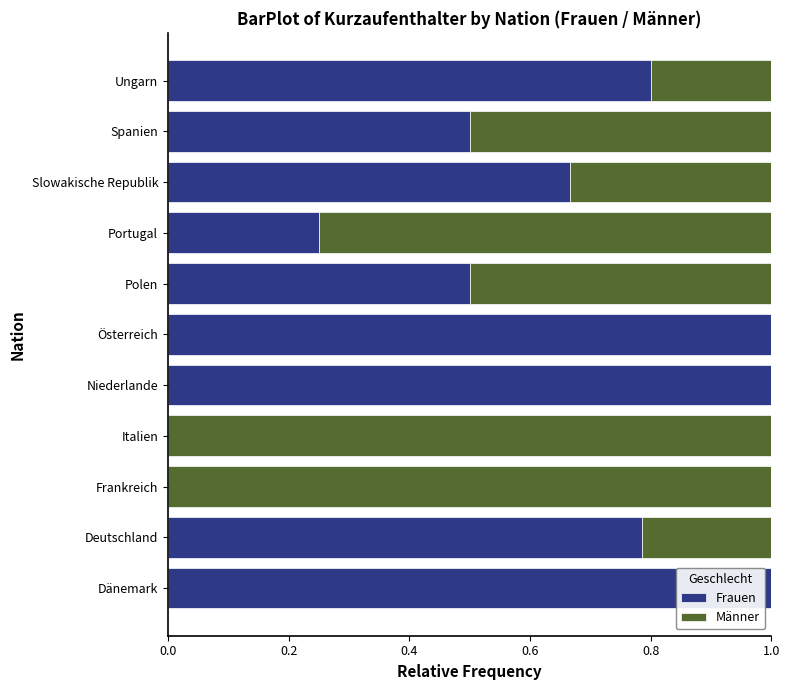

What is the sum of all Frauen values?

6.5